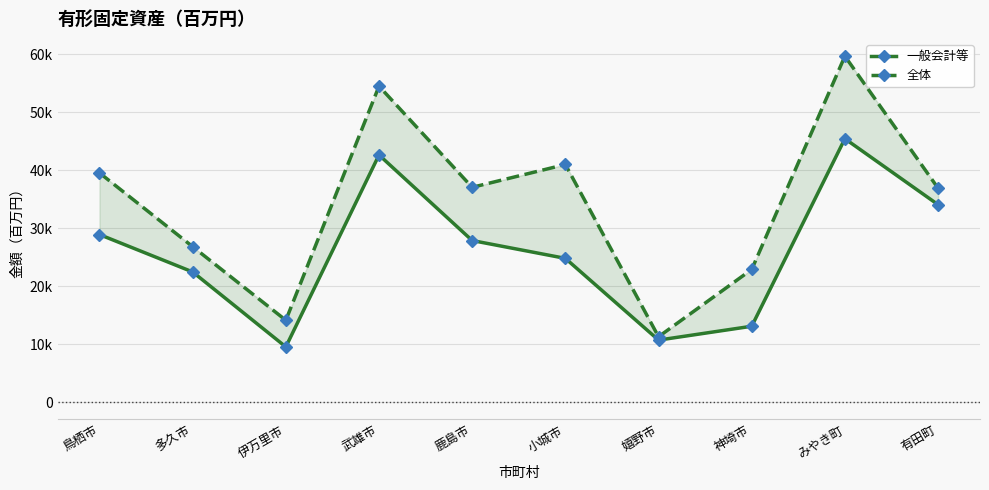

Where is the first local maximum for 全体?

武雄市